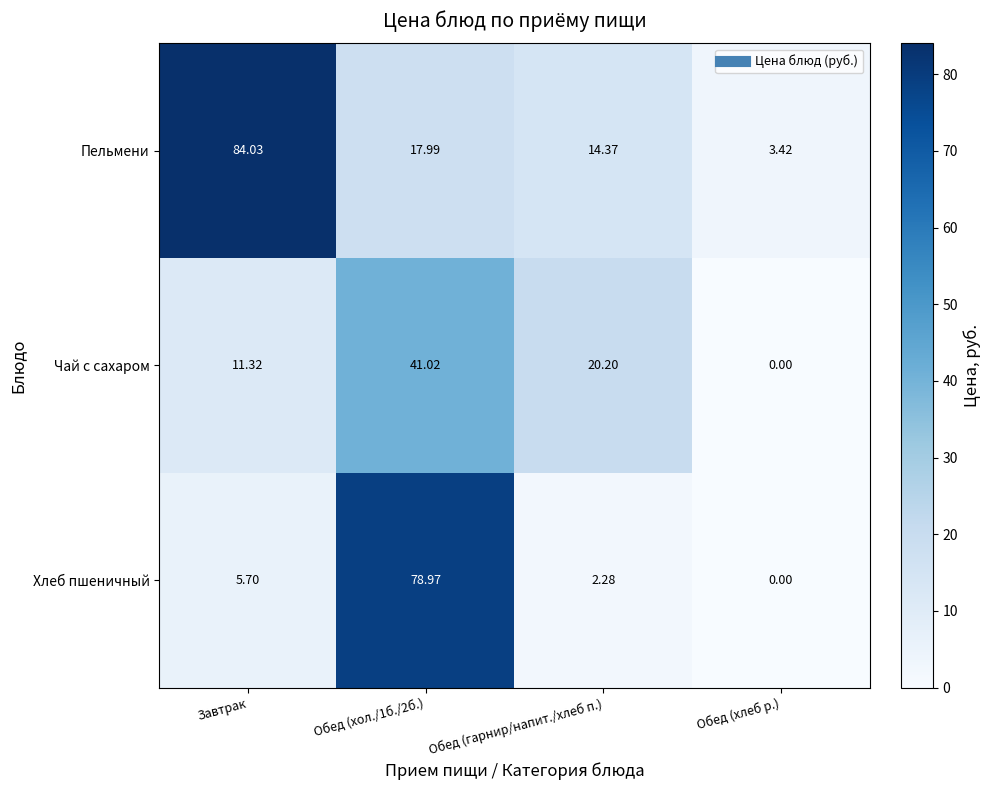

Is the value of Пельмени at Обед (гарнир/напит./хлеб п.) greater than the value of Хлеб пшеничный at Завтрак?

Yes